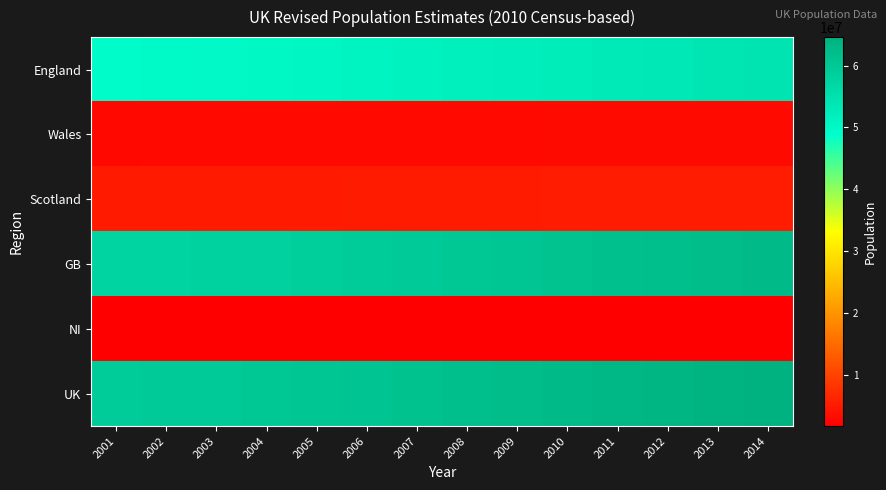

Reading left to right, list all the values displayed in this chart.

England: 2001=49449746	2002=49679267	2003=49925517	2004=50194600	2005=50606034	2006=50965186	2007=51381093	2008=51815853	2009=52196381	2010=52642452	2011=53107169	2012=53493729	2013=53865817	2014=54316618
Wales: 2001=2910232	2002=2922876	2003=2937721	2004=2957422	2005=2969309	2006=2985668	2007=3006299	2008=3025867	2009=3038872	2010=3049971	2011=3063758	2012=3074067	2013=3082412	2014=3092036
Scotland: 2001=5064200	2002=5066000	2003=5068500	2004=5084300	2005=5110200	2006=5133100	2007=5170000	2008=5202900	2009=5231900	2010=5262200	2011=5299900	2012=5313600	2013=5327700	2014=5347600
GB: 2001=57424178	2002=57668143	2003=57931738	2004=58236322	2005=58685543	2006=59083954	2007=59557392	2008=60044620	2009=60467153	2010=60954623	2011=61470827	2012=61881396	2013=62275929	2014=62756254
NI: 2001=1688838	2002=1697534	2003=1704924	2004=1714042	2005=1727733	2006=1743113	2007=1761683	2008=1779152	2009=1793333	2010=1804833	2011=1814318	2012=1823634	2013=1829725	2014=1840498
UK: 2001=59113016	2002=59365677	2003=59636662	2004=59950364	2005=60413276	2006=60827067	2007=61319075	2008=61823772	2009=62260486	2010=62759456	2011=63285145	2012=63705030	2013=64105654	2014=64596752